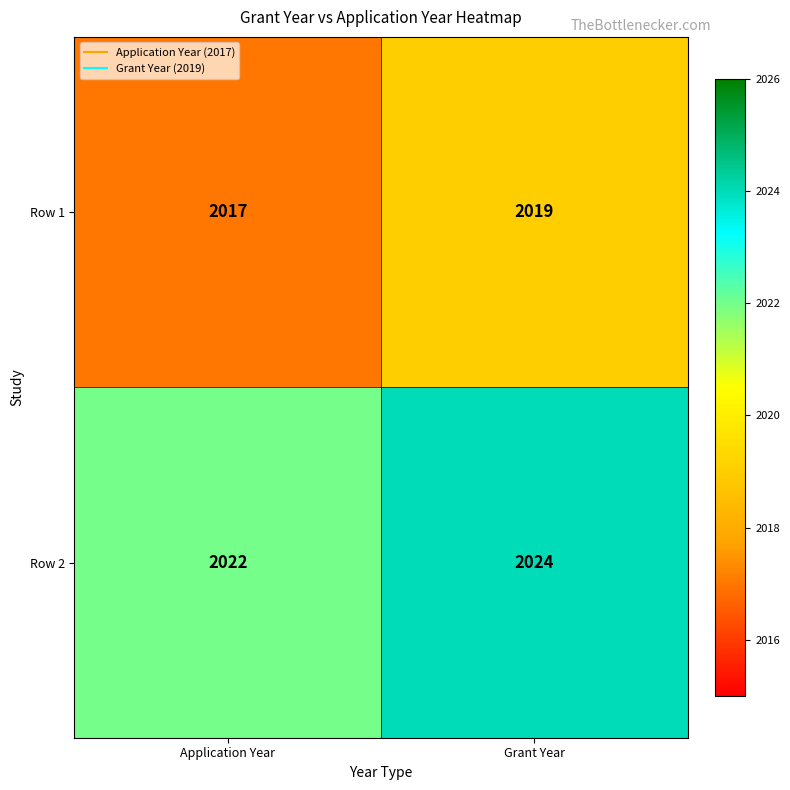

Read the Row 1 value at Application Year.

2017